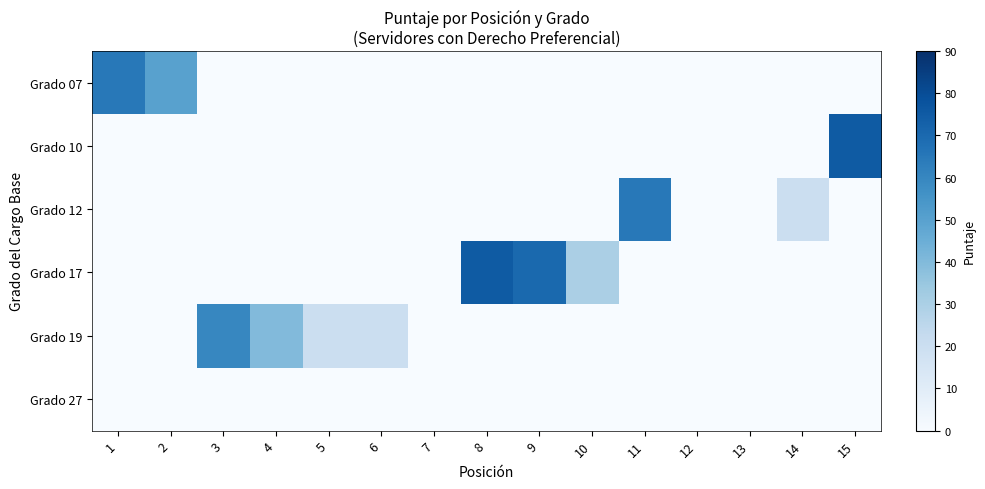

Between 5 and 11, which series saw the biggest shift?

Grado 12